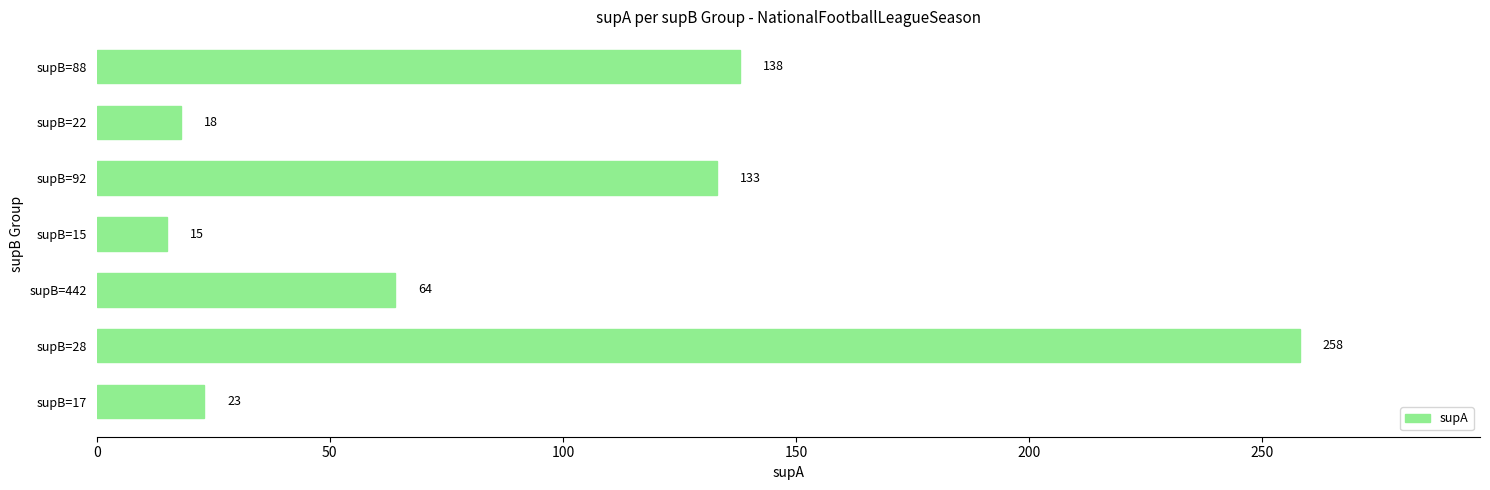

What is the ratio of the value at supB=88 to the value at supB=92?

1.0